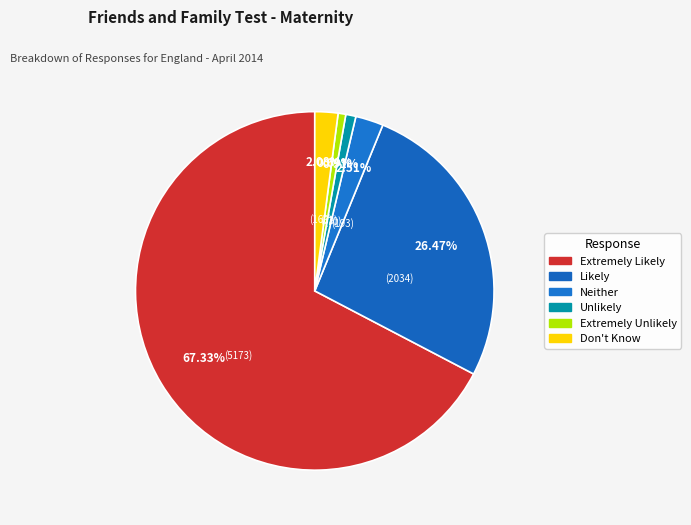

To the nearest percent, what is the difference between the largest and smallest slice percentages?

67%